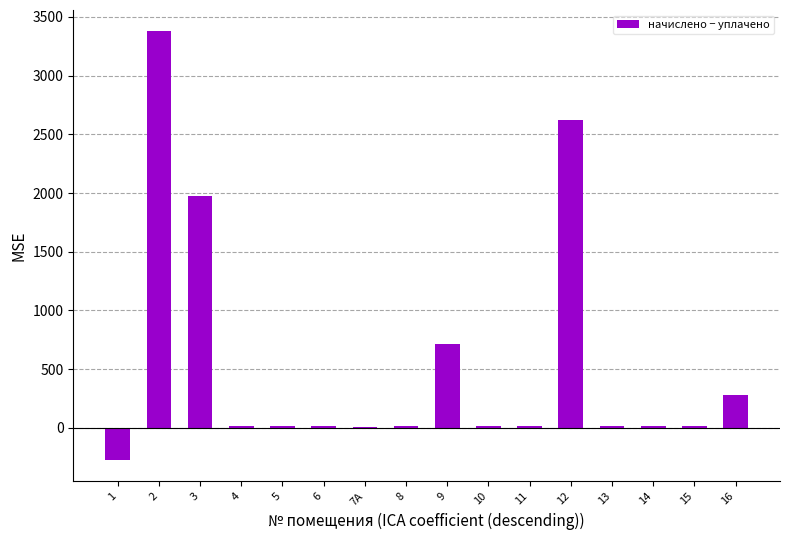

What is the sum of all values?

8837.3